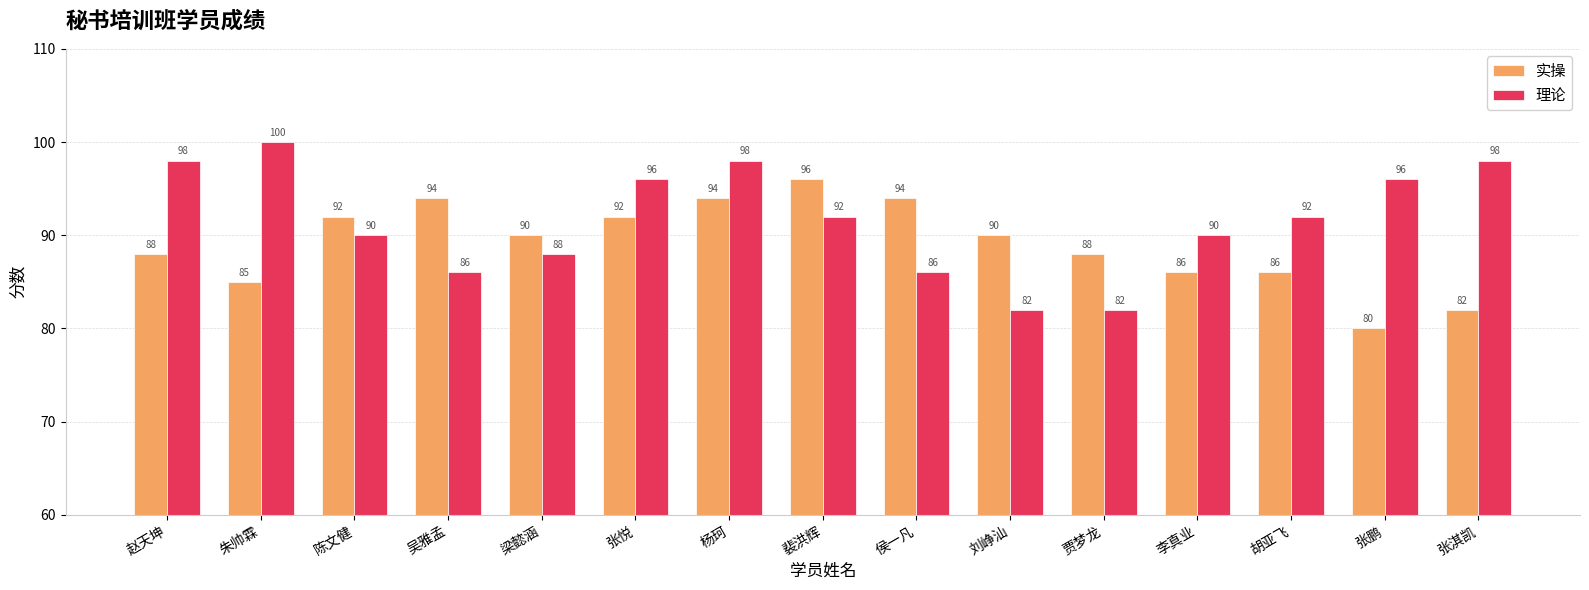

How many bars are there in total?

30